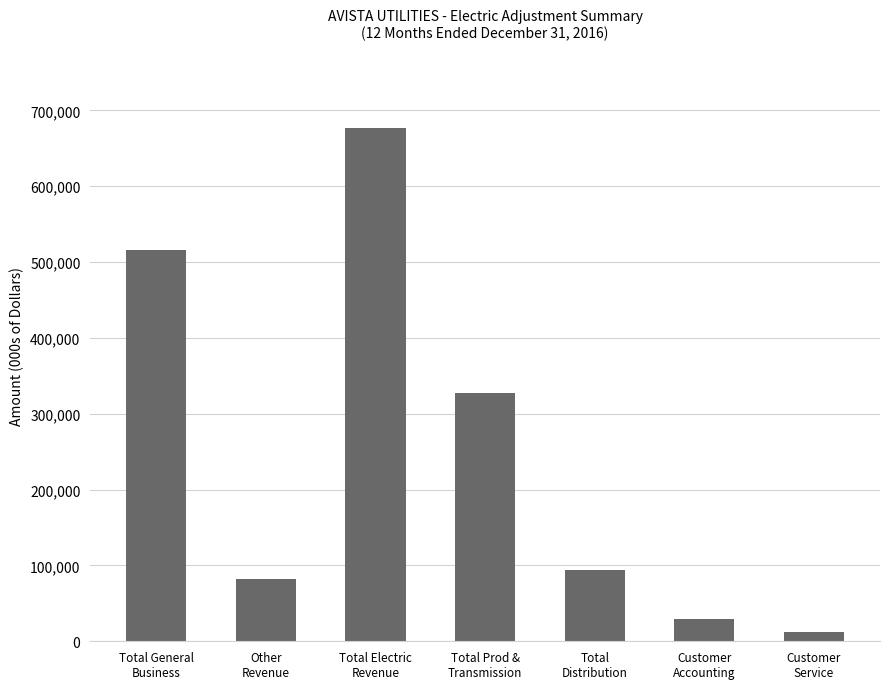

What is the value of the 5th bar from the left?

94591